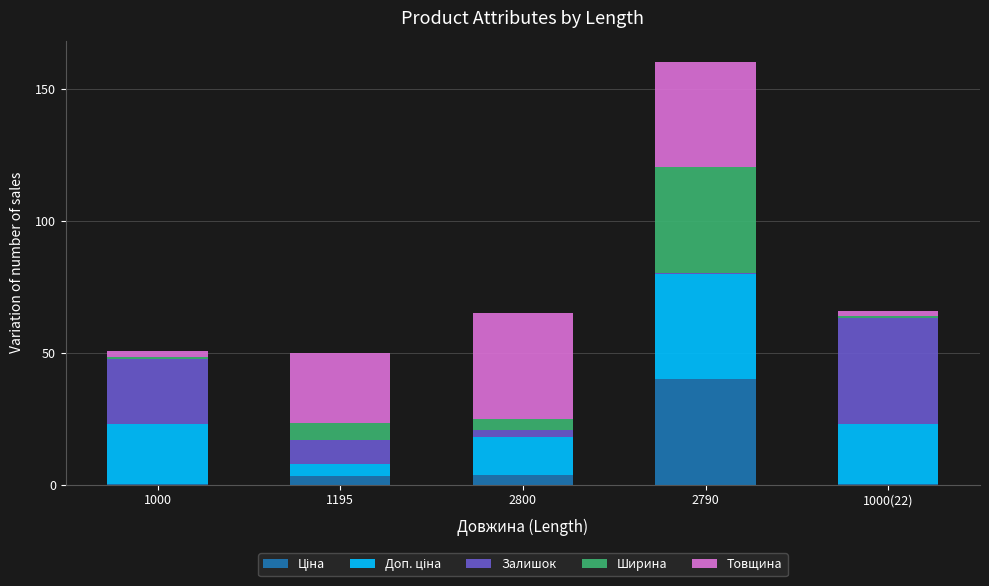

True or false: Ціна has a value of 26.6 at 2790.

False